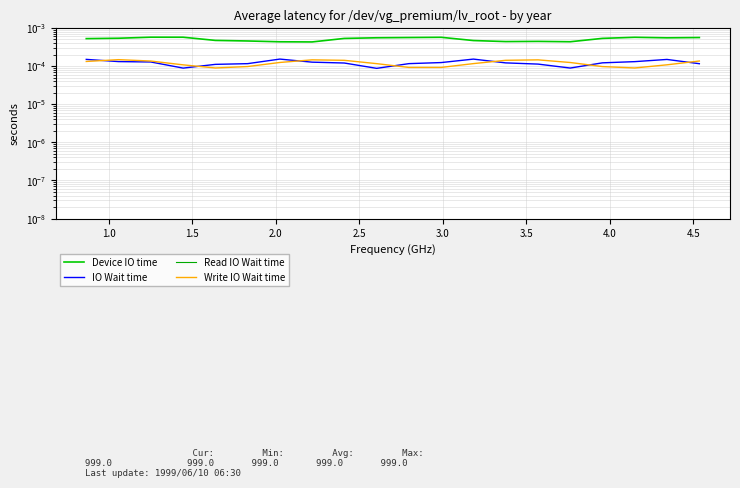

Count the IO Wait time values in the range 0 to 1.

20